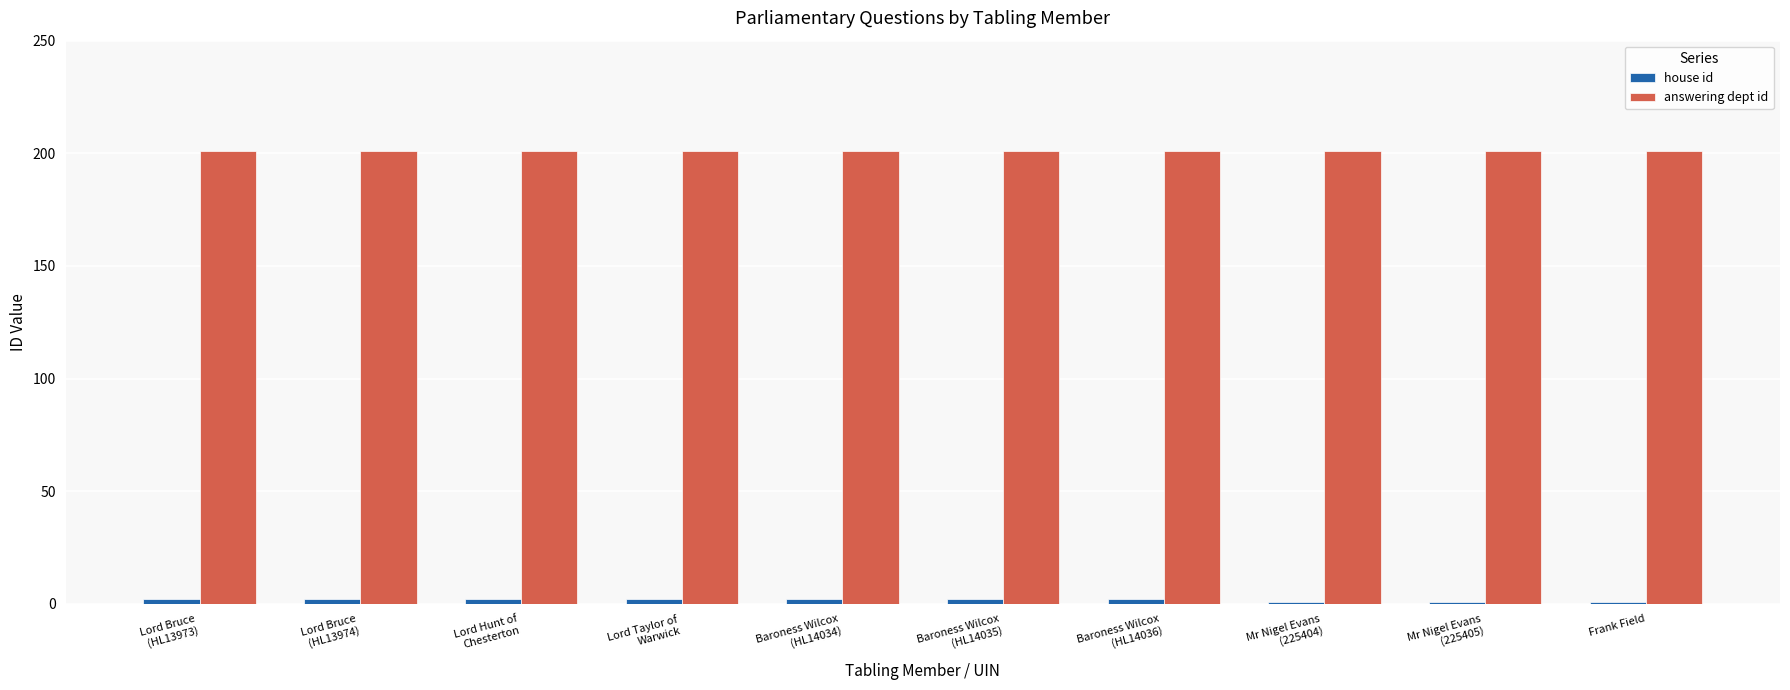

At how many categories does at least one series exceed 162?

10